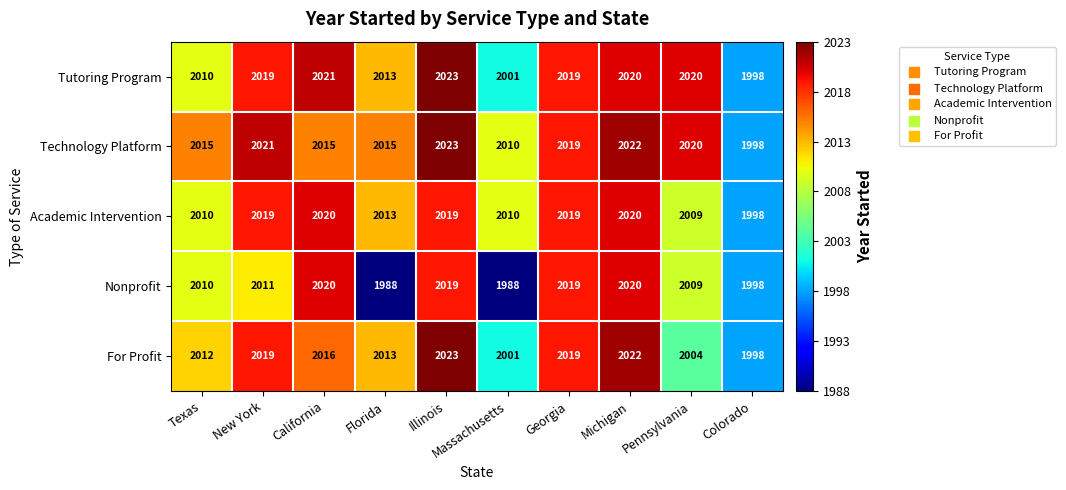

What is the maximum value shown in the chart?

2023